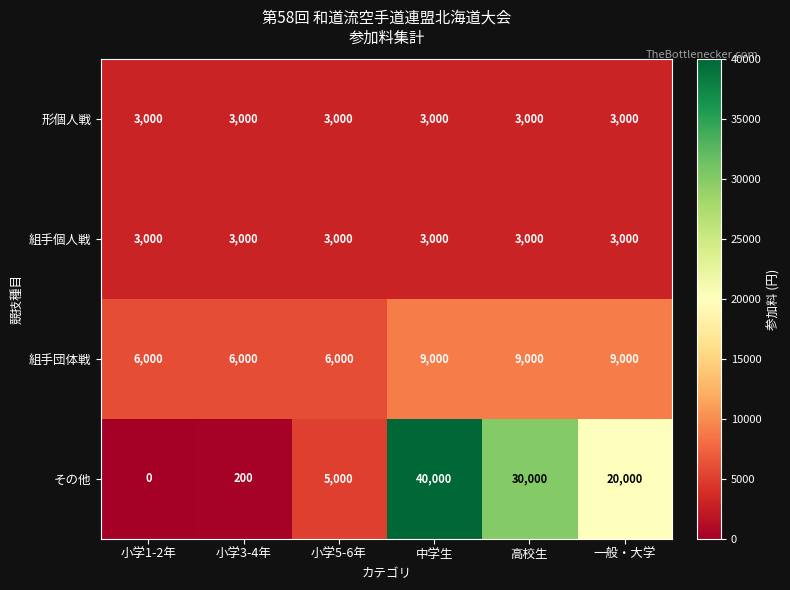

What is the spread (max minus min) of values at 小学3-4年?

5800